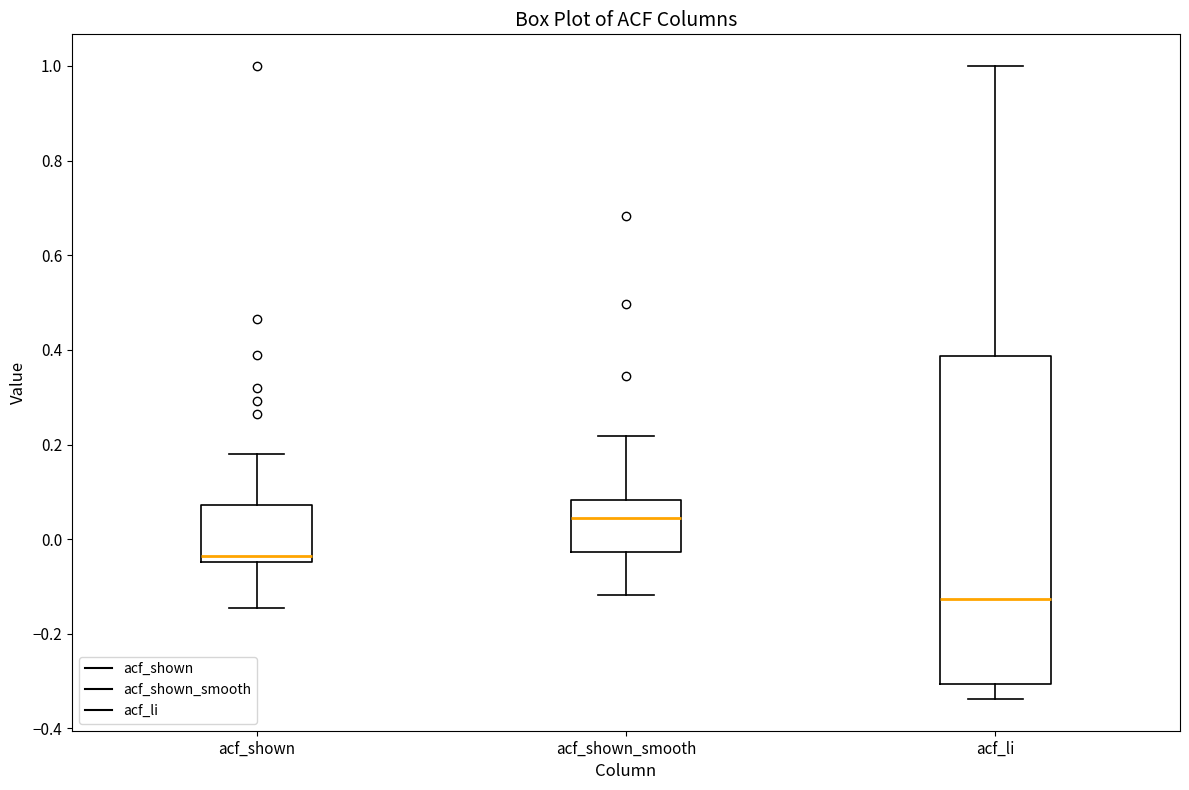

Where does the upper whisker of the box for acf_shown end on the y-axis? The values are not printed on the chart, so give them approximately, as read against the axis.

0.18